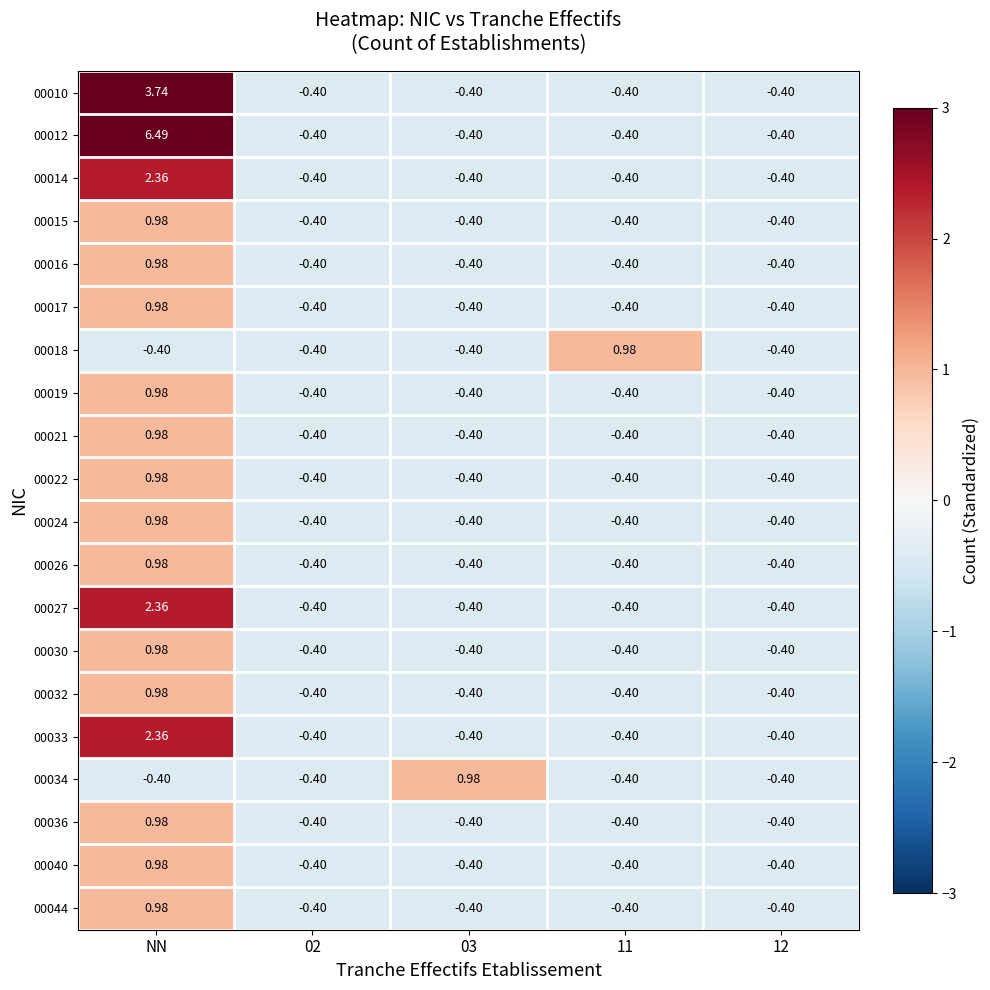

At which label does 00016 reach its peak?

NN